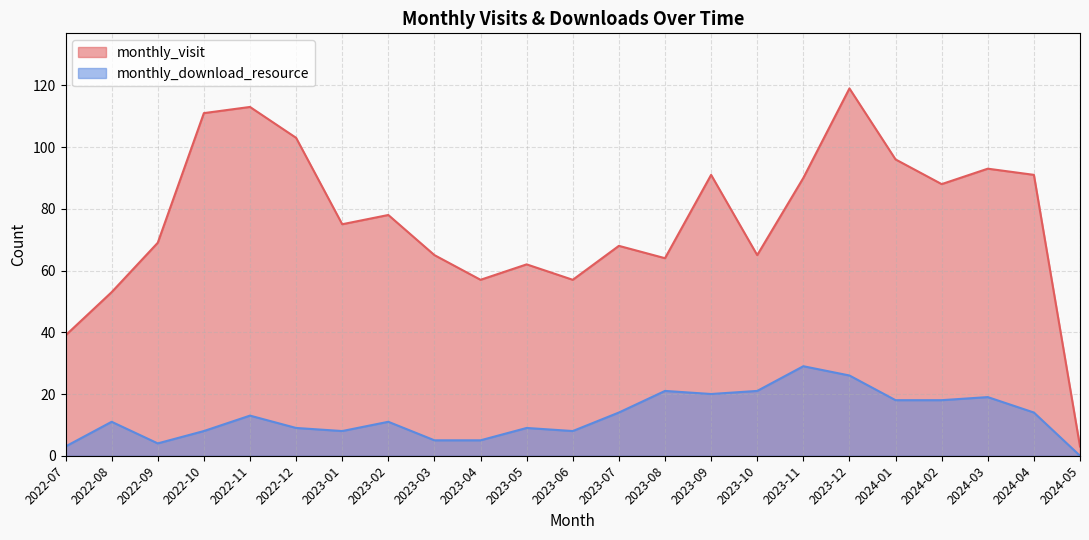

The value of monthly_download_resource at 2024-05 is -18. True or false?

False